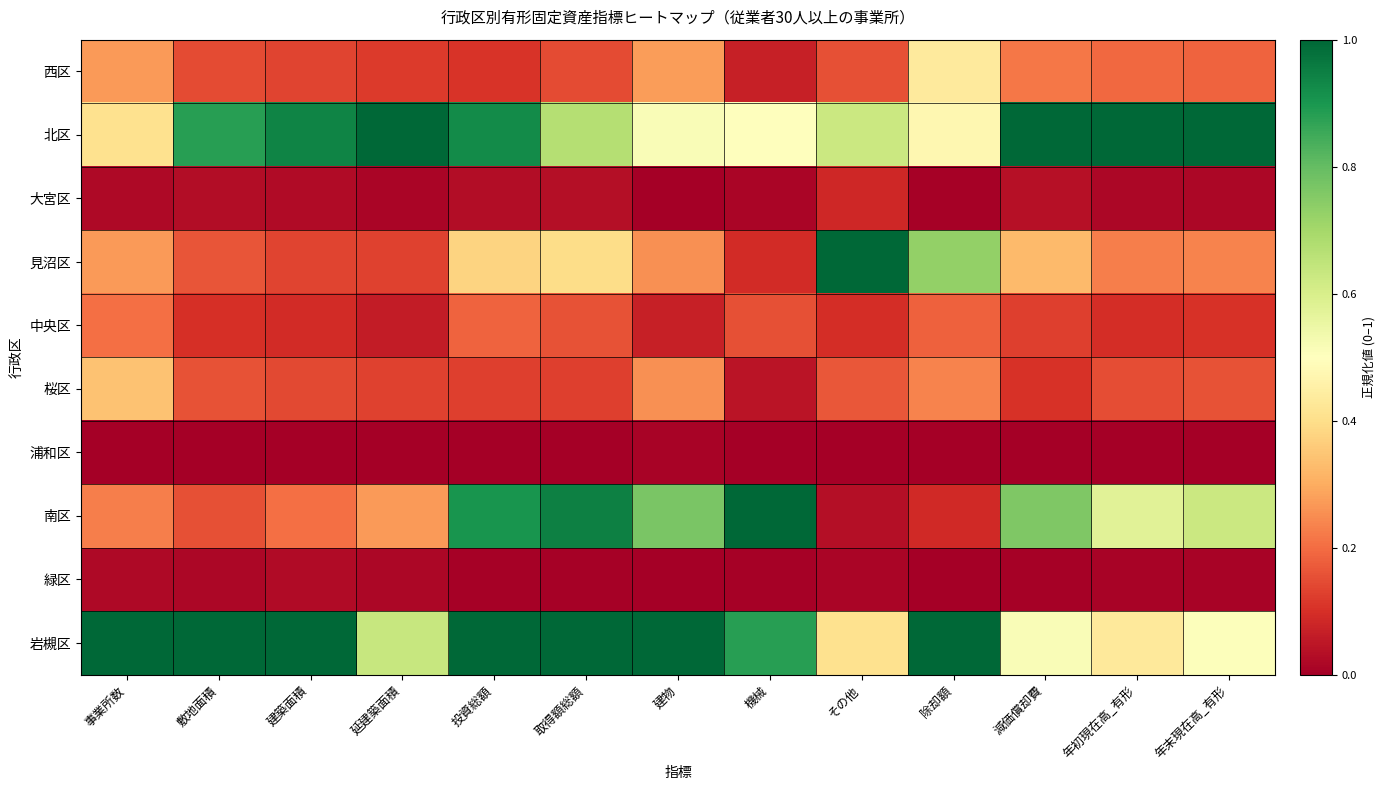

Between その他 and 年末現在高_有形, which series saw the biggest shift?

見沼区